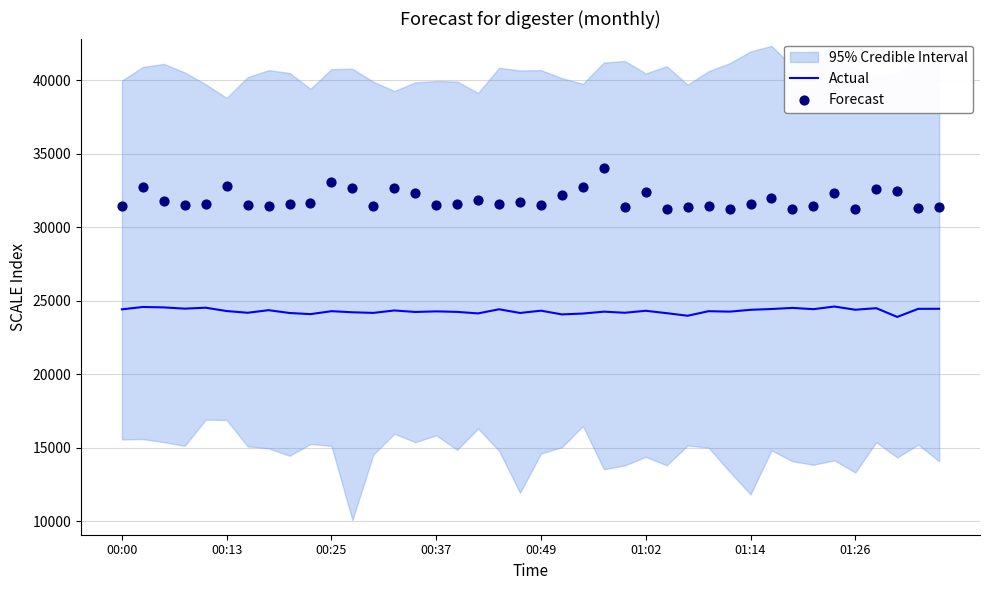

What is the lowest value of the Actual series?

23912.1